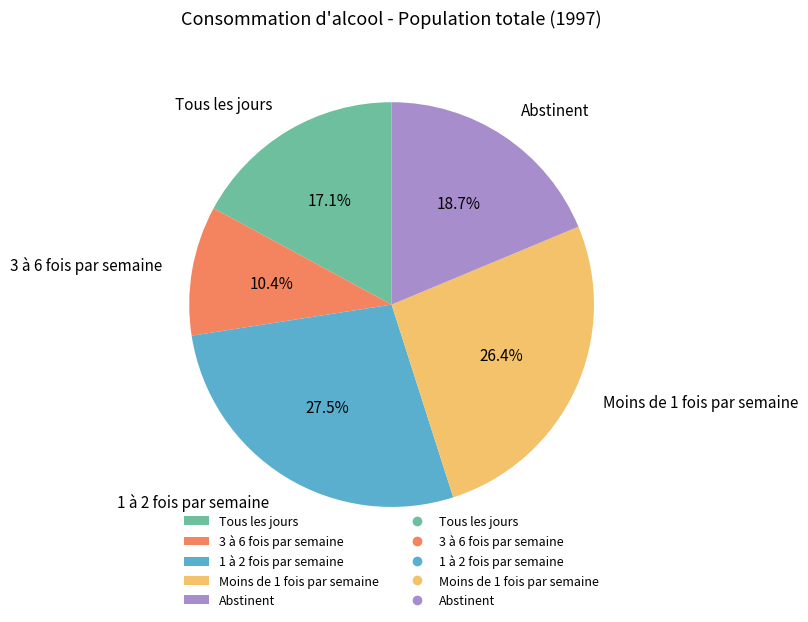

To the nearest percent, what portion does Abstinent represent?

19%